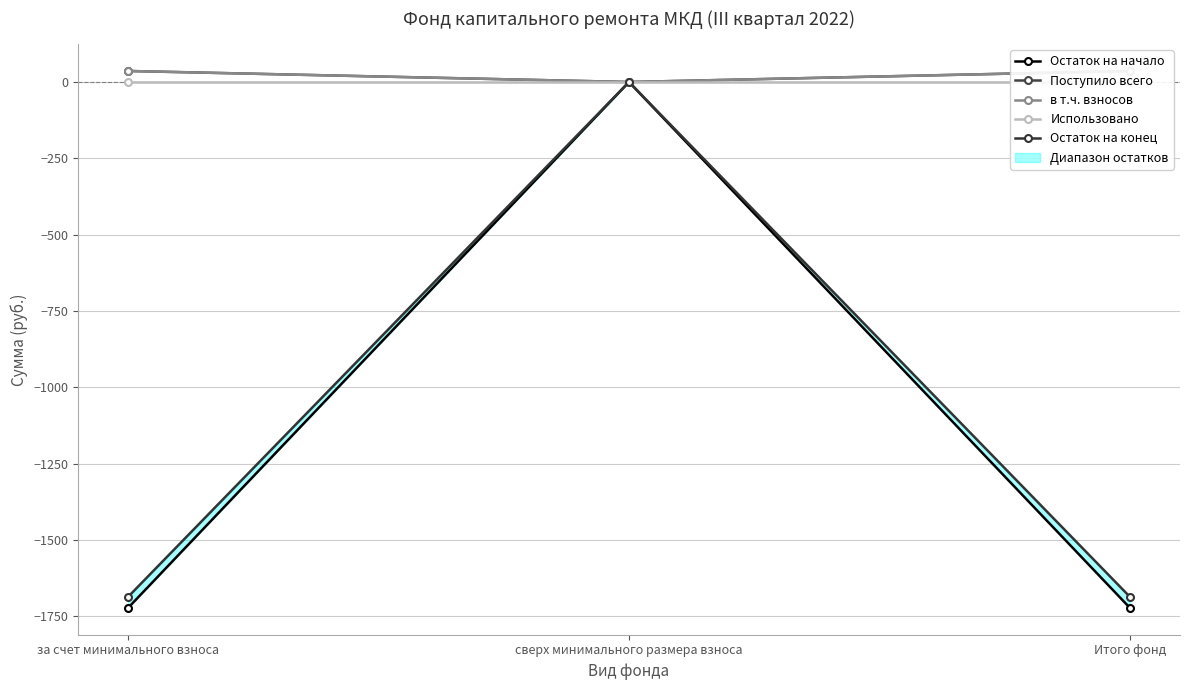

What value does the в т.ч. взносов series have at Итого фонд?

36.1